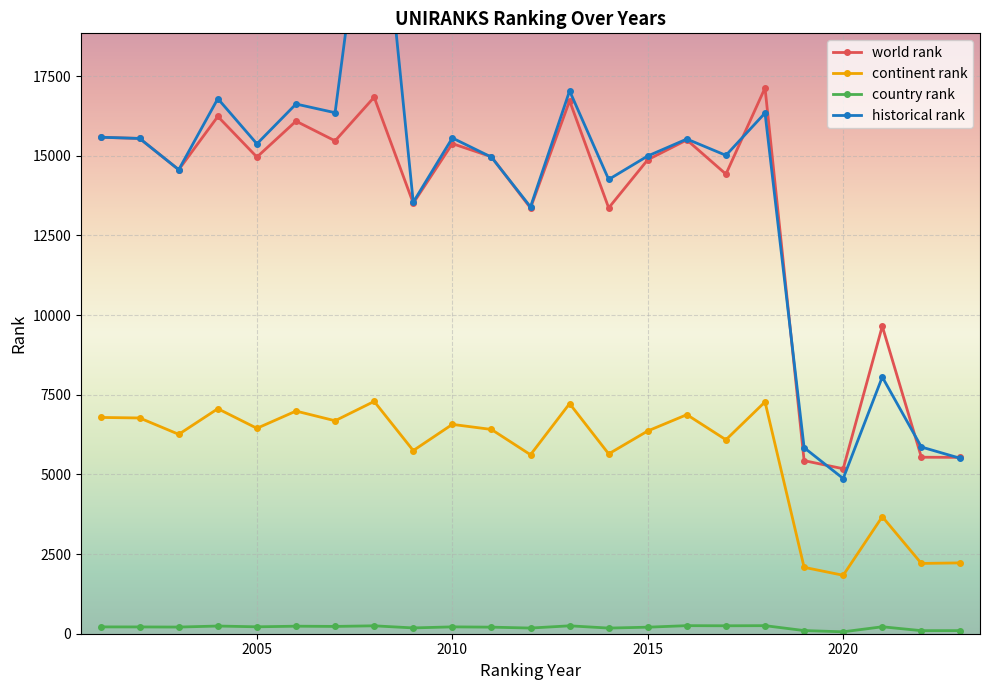

List the series in order of their peak value, lowest first.

country rank, continent rank, world rank, historical rank